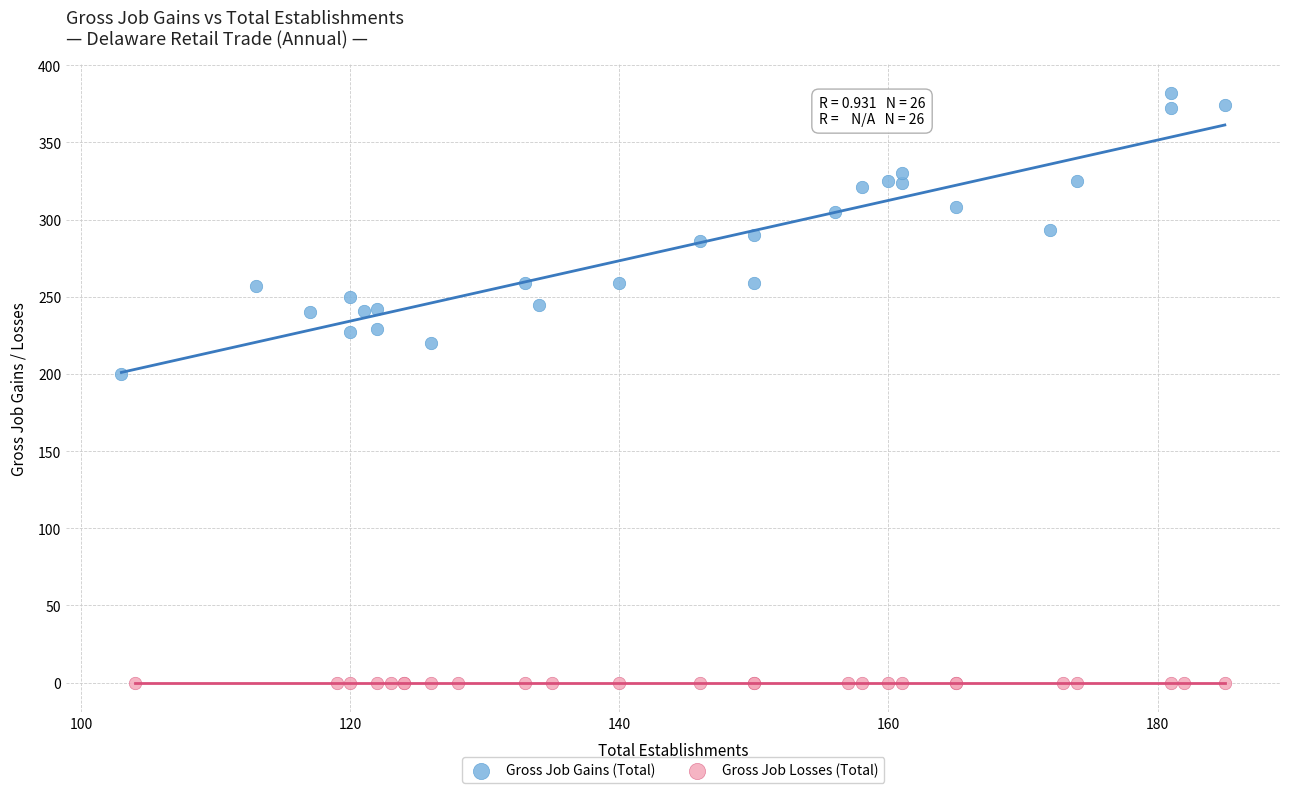

Which series contains the highest Y value?

Gross Job Gains (Total)